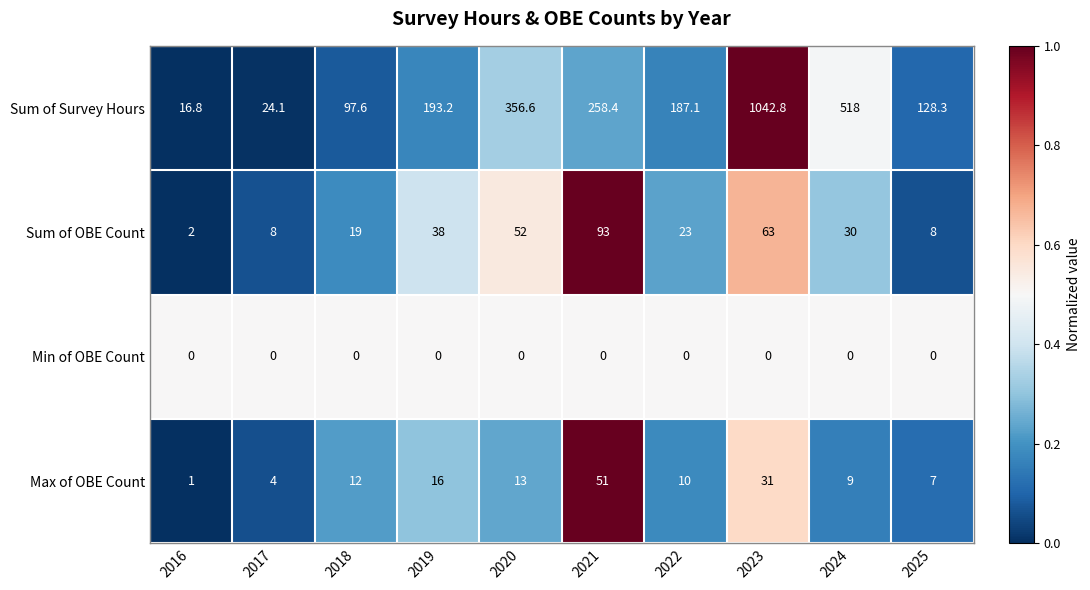

What is the difference between the second highest and second lowest values in the Max of OBE Count series?

27.0